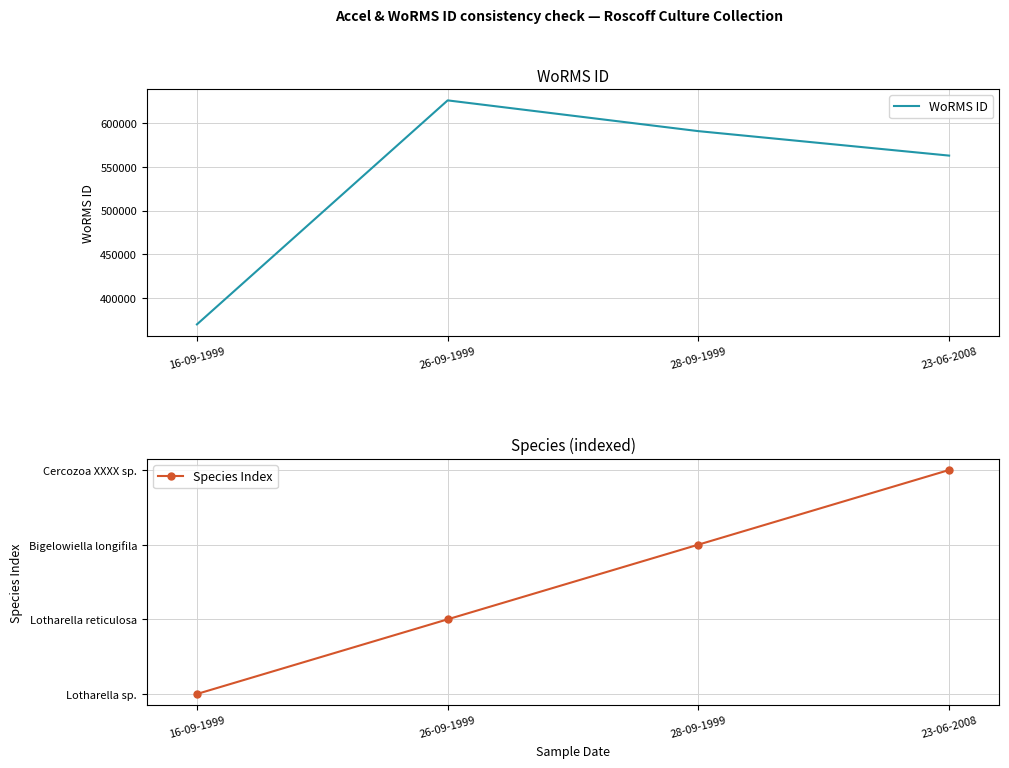

What is the value of the WoRMS ID point at the 2nd from the left?

625997